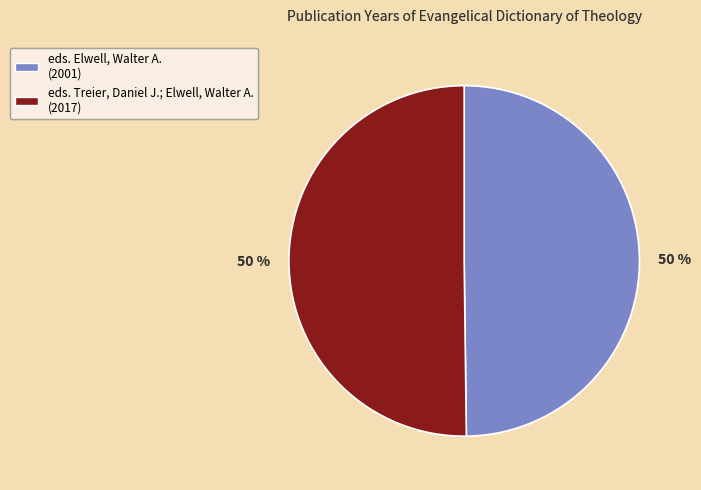

To the nearest percent, what portion does eds. Elwell, Walter A. represent?

50%